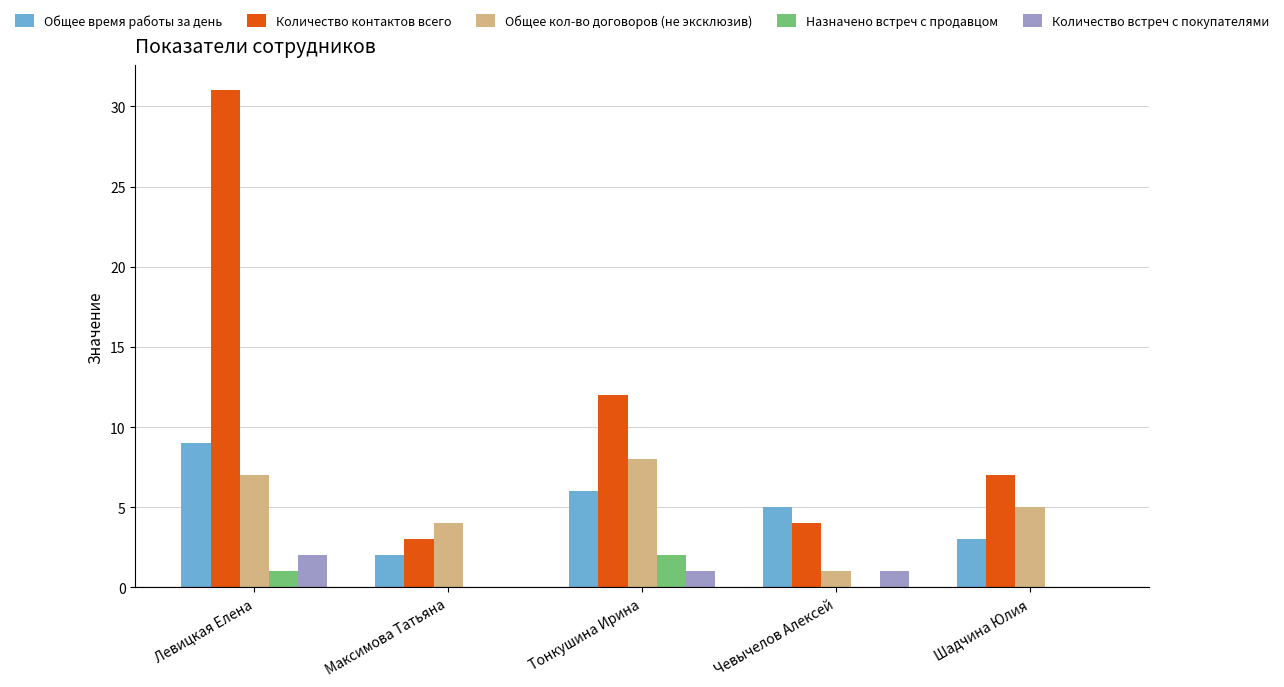

Between Левицкая Елена and Тонкушина Ирина, which series saw the biggest shift?

Количество контактов всего